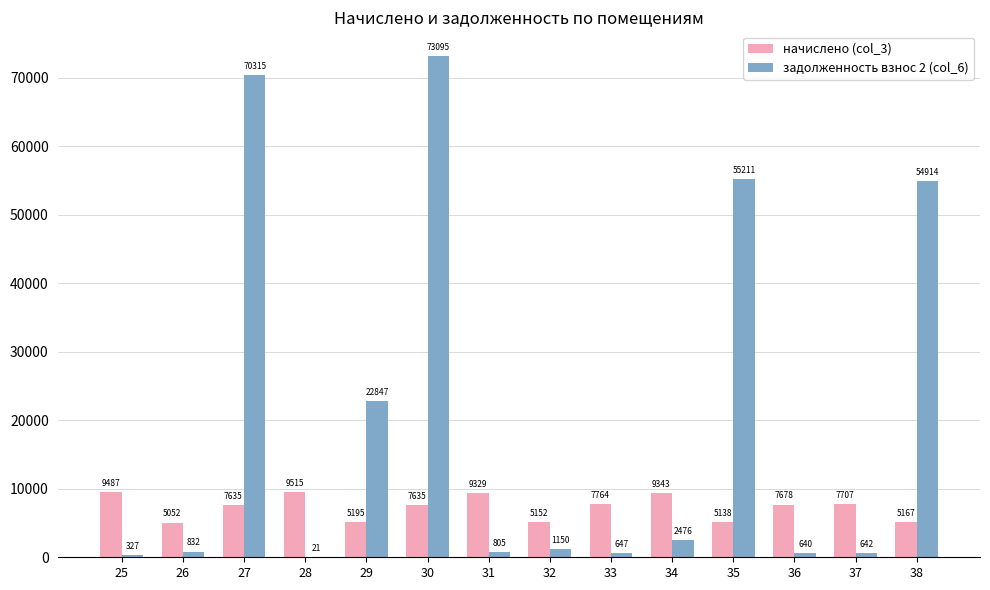

How many series are shown in this chart?

2